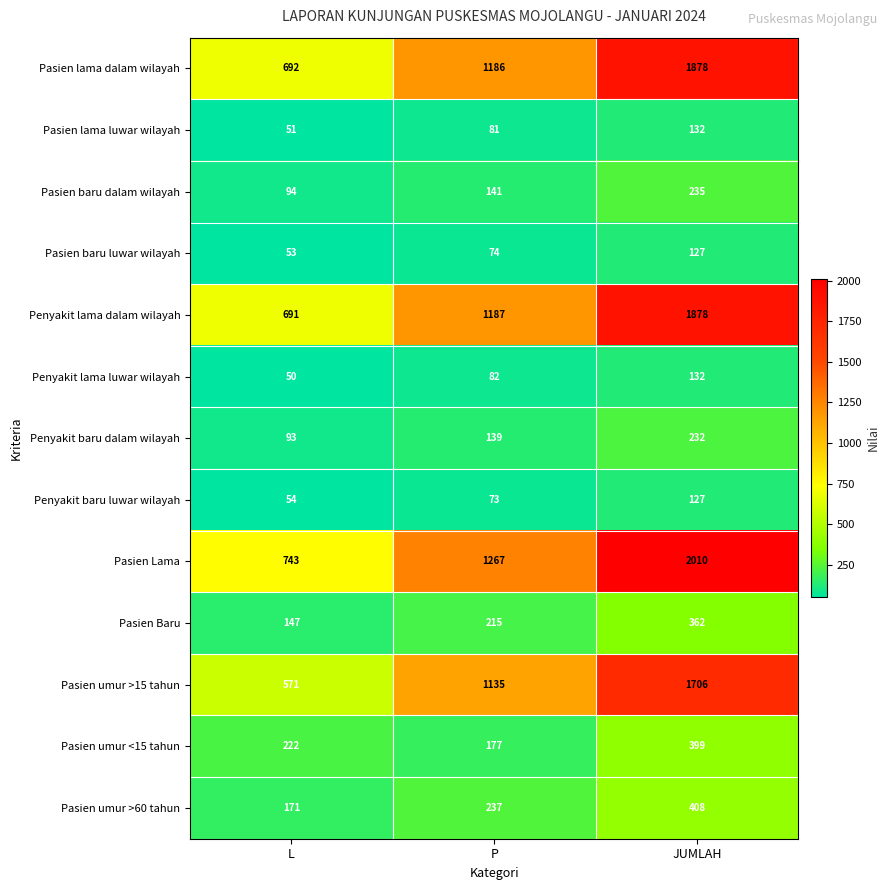

Which series has the largest range (max minus min)?

Pasien Lama